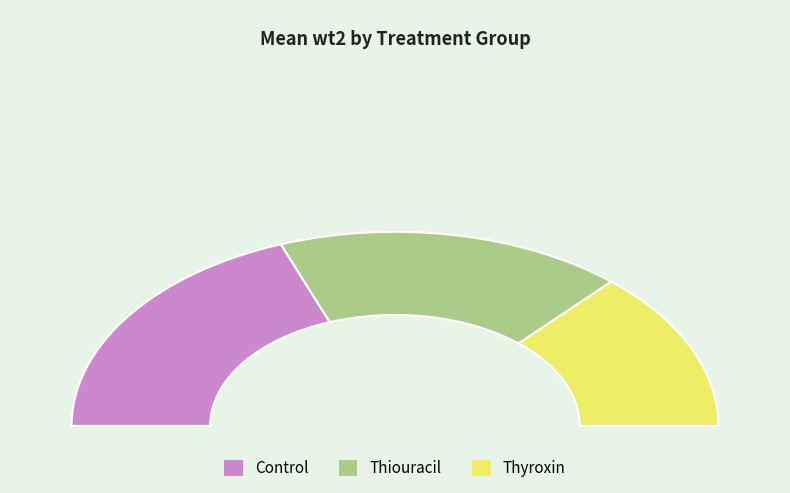

To the nearest percent, what portion does 10 represent?

4%